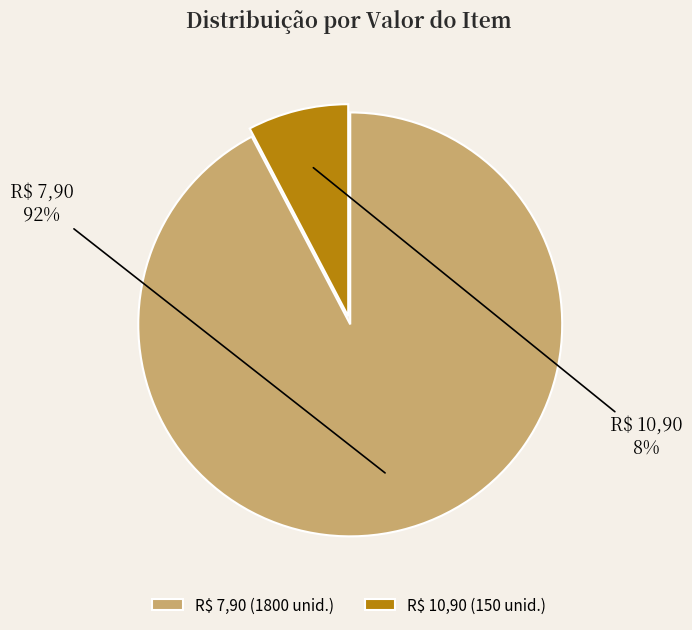

To the nearest percent, what portion does R$ 10,90 represent?

8%